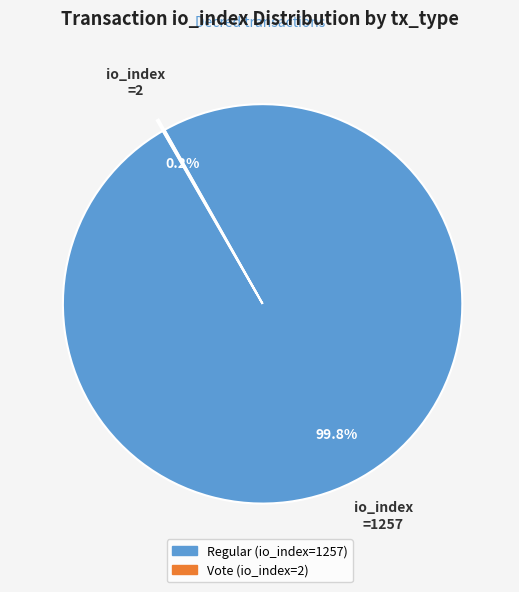

What portion of the pie excludes Regular (io_index=1257)?

0.2%